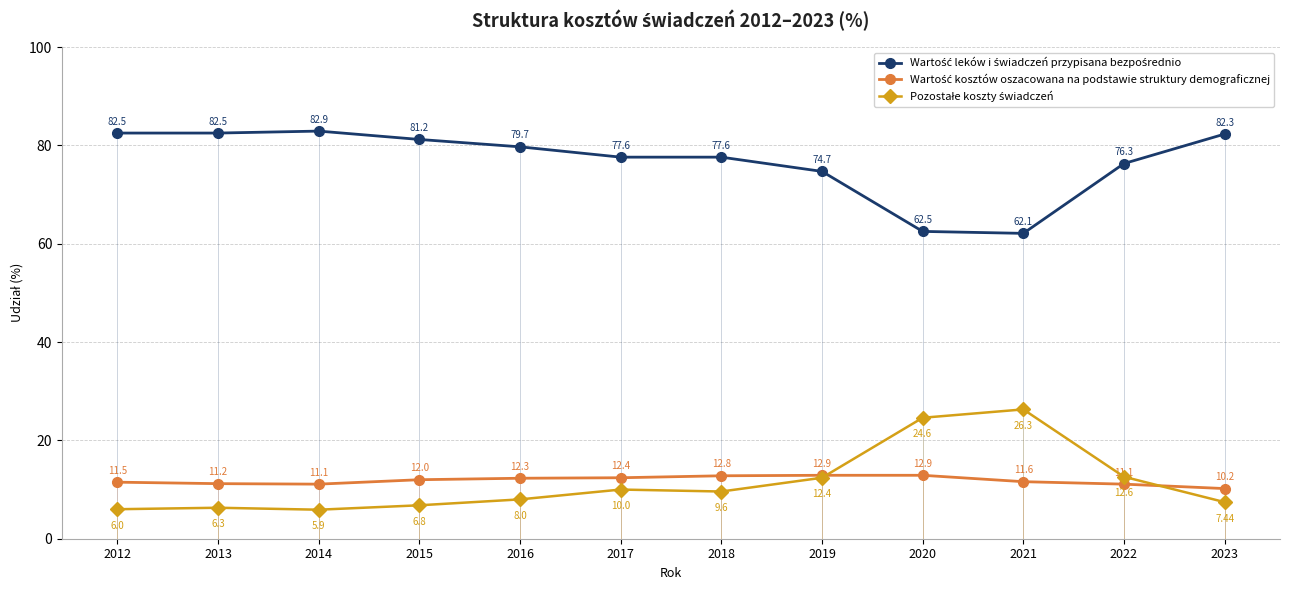

What is the difference between the highest and lowest values at 2015?

74.4